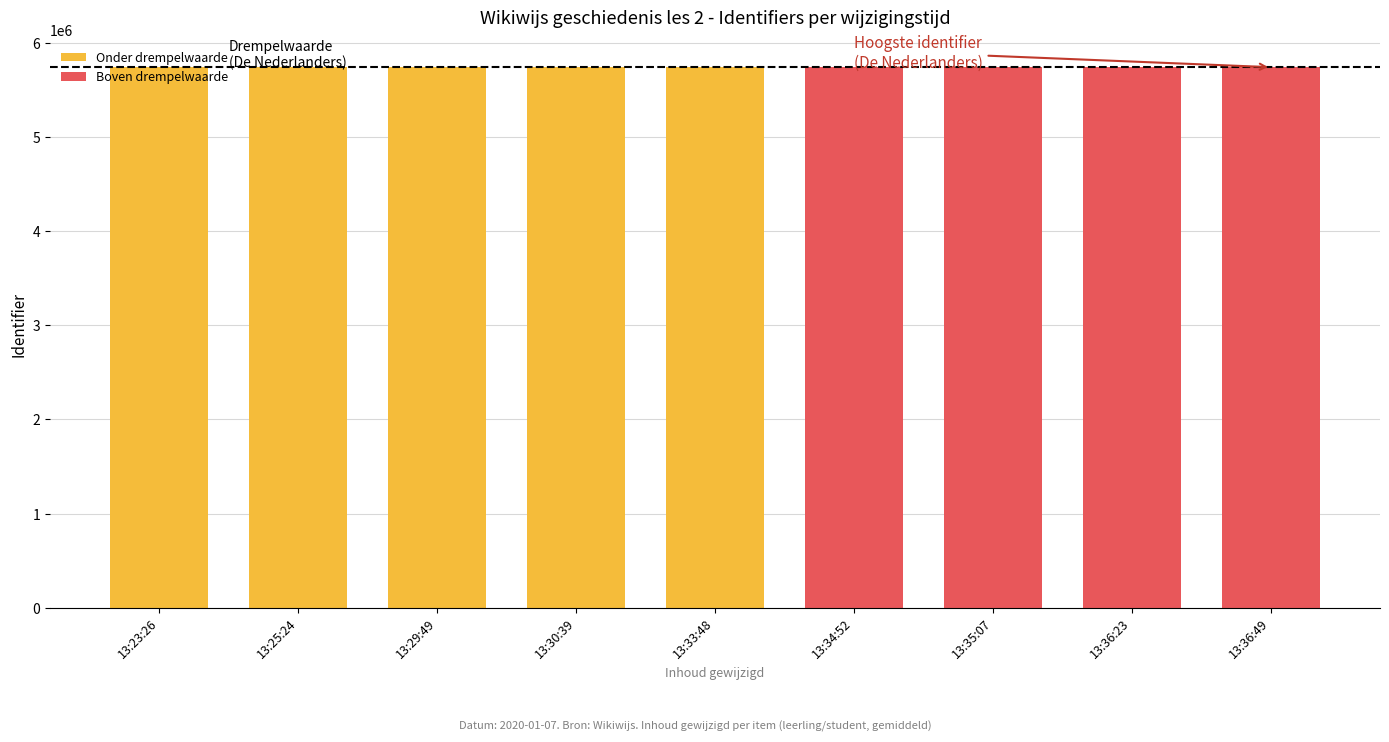

Which has a higher value, 2020-01-07 13:35:07 or 2020-01-07 13:30:39?

2020-01-07 13:35:07